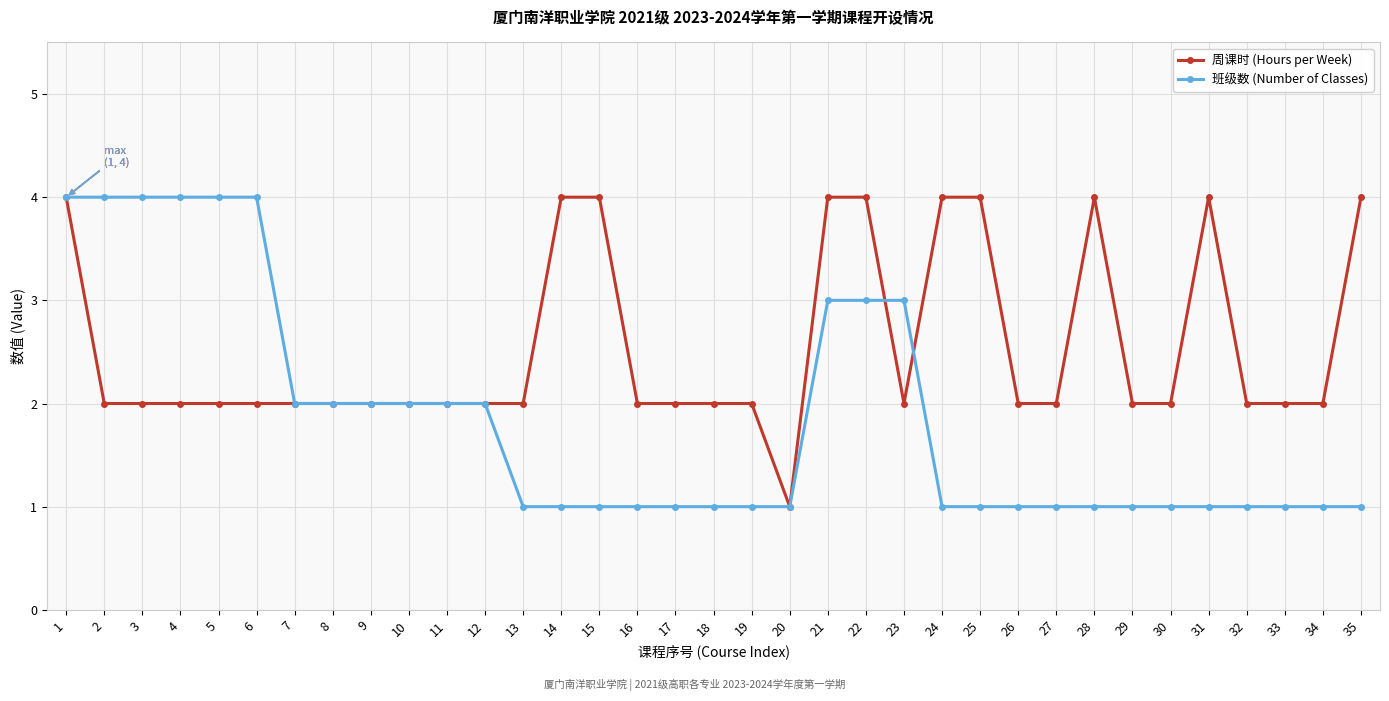

What is the maximum value shown in the chart?

4